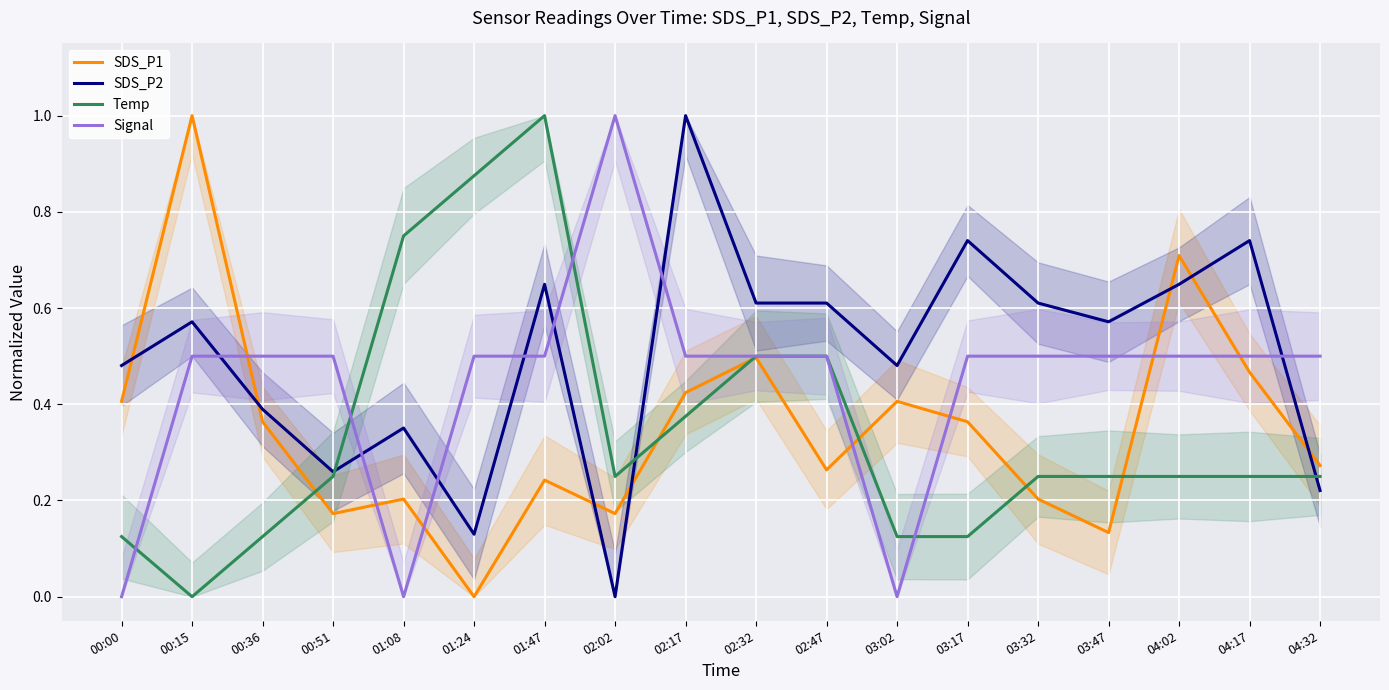

What is the sum of the Temp values at 01:47 and 04:32?

1.2